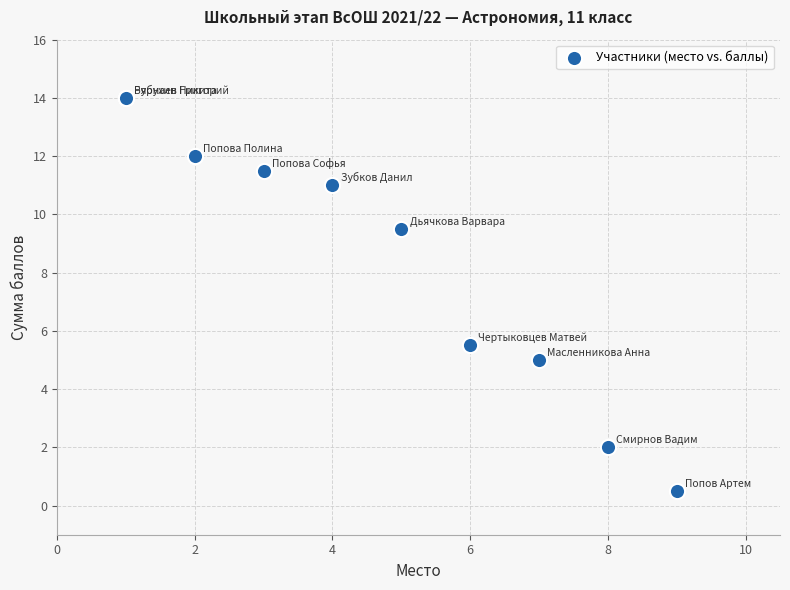

What Y value in the scatter plot is closest to 7?

5.5